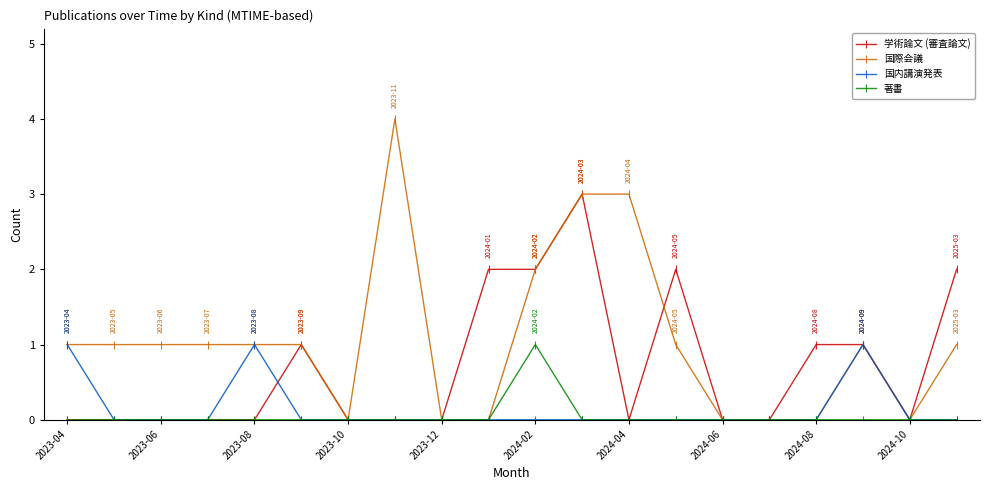

True or false: 学術論文 (審査論文) has more than 1 interior local peaks.

True